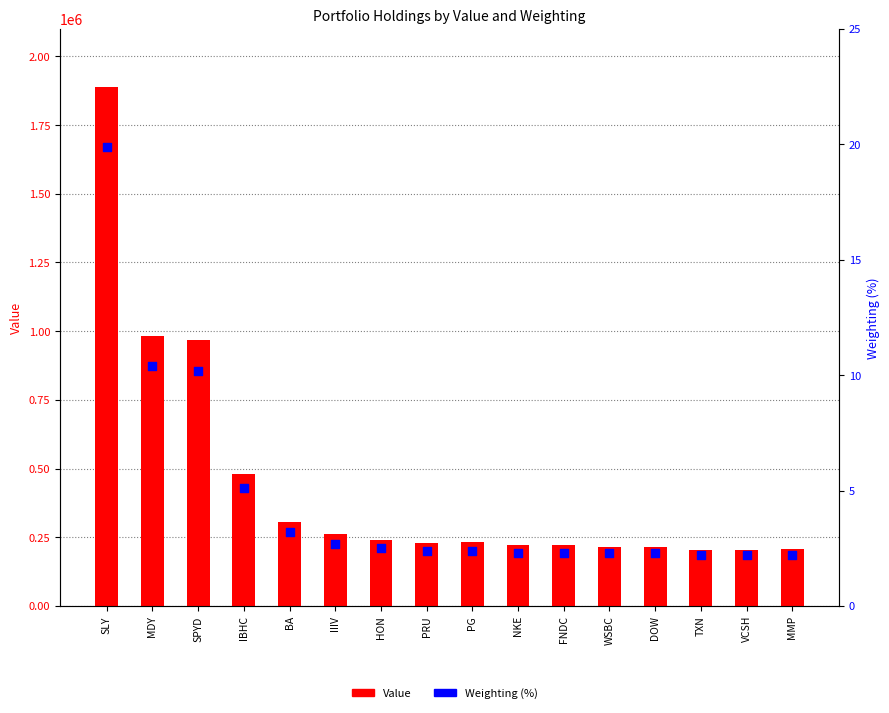

Which series contains the lowest Y value?

Weighting (%)